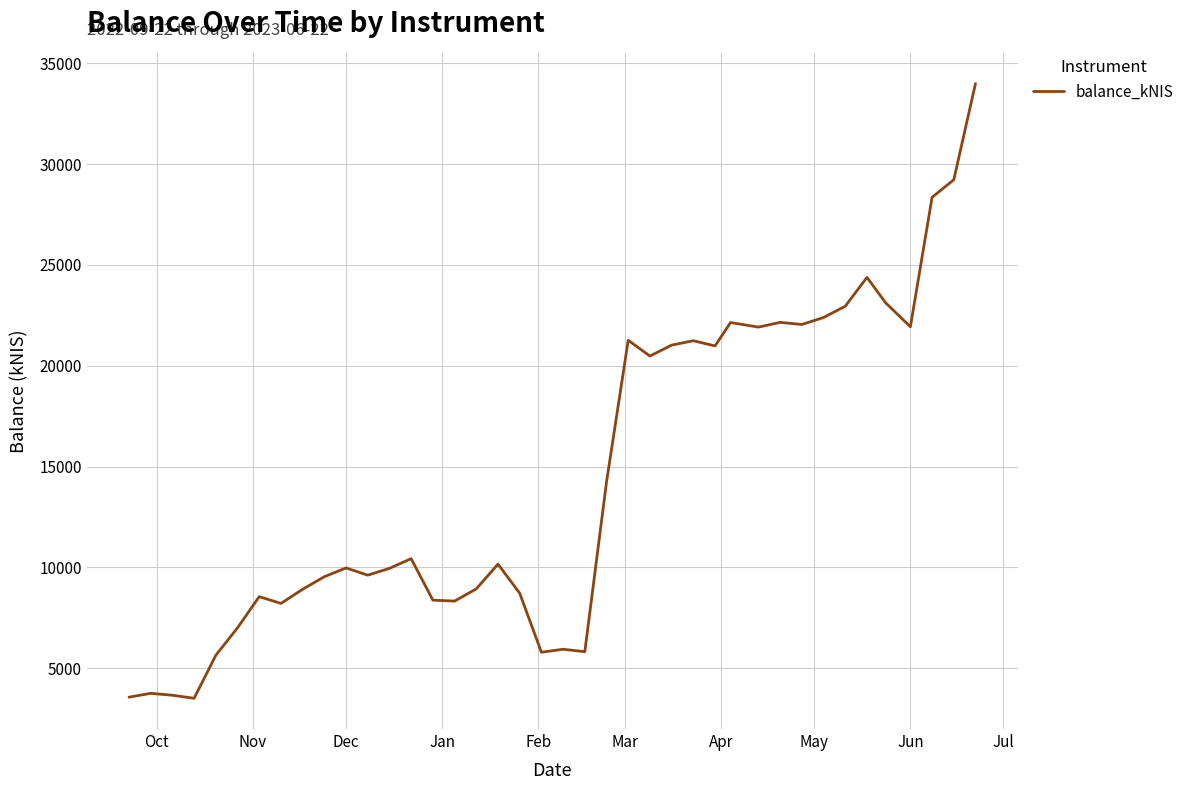

Does the chart display data point markers on the line(s)?

No